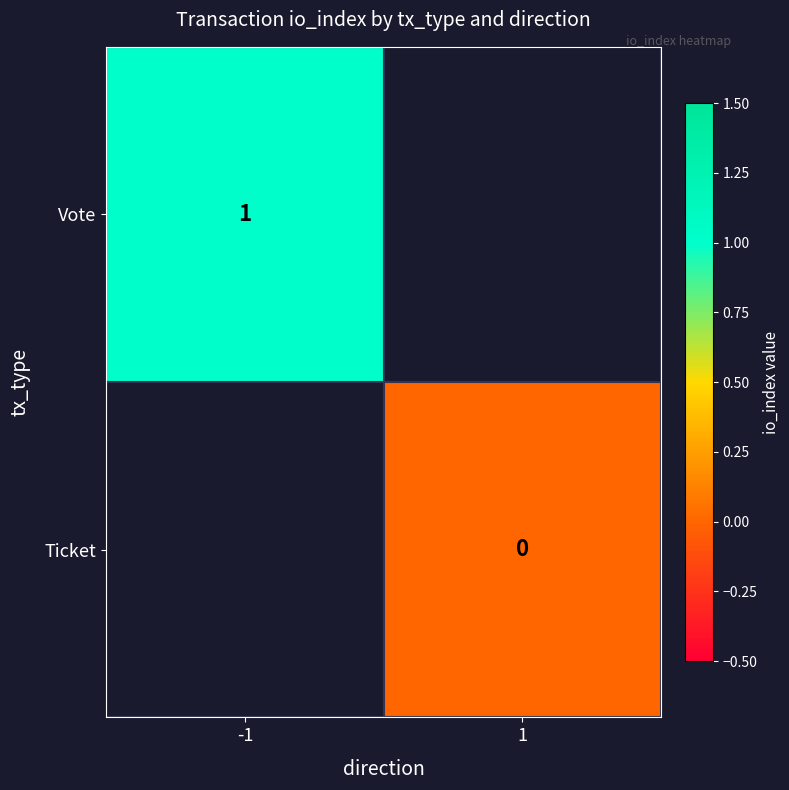

Between 1 and -1, which is larger?

-1